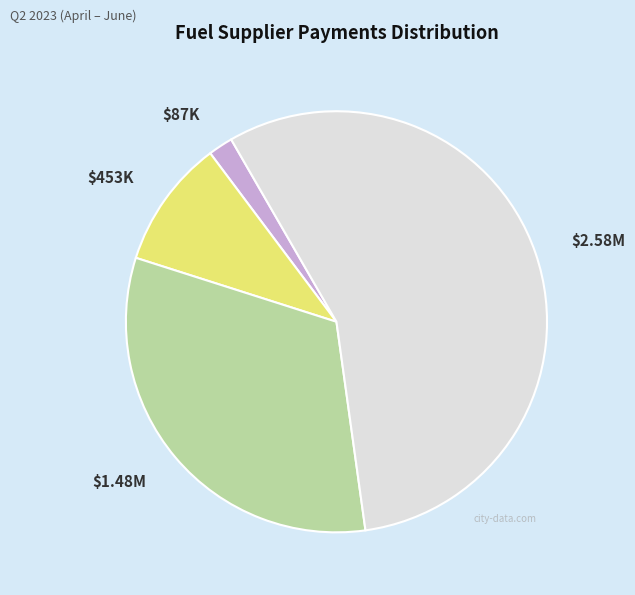

Is there a majority slice in this chart?

Yes